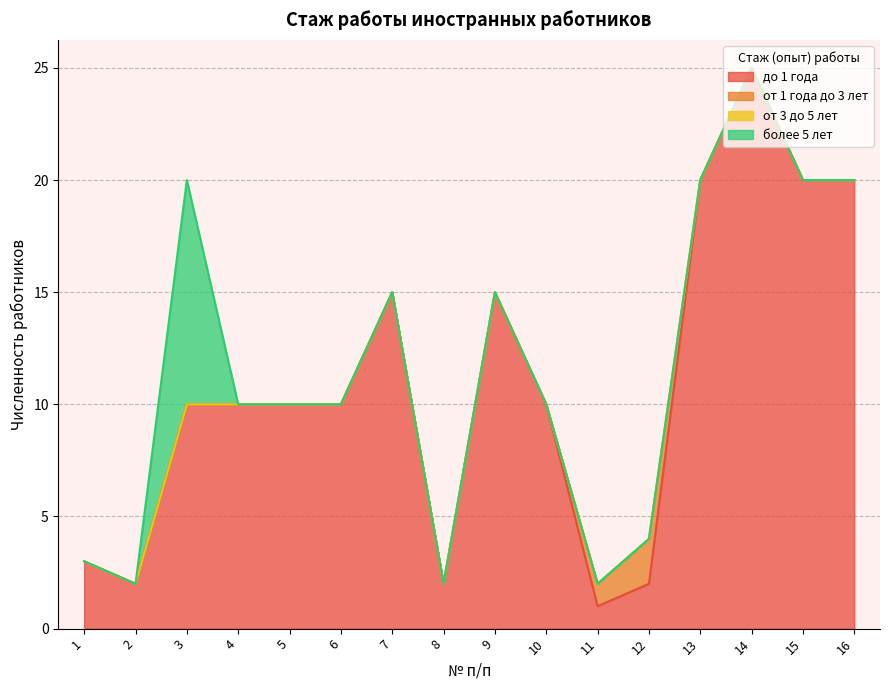

Reading left to right, extract all data points from this chart.

до 1 года: 3	2	10	10	10	10	15	2	15	10	1	2	20	25	20	20
от 1 года до 3 лет: 0	0	0	0	0	0	0	0	0	0	1	2	0	0	0	0
от 3 до 5 лет: 0	0	0	0	0	0	0	0	0	0	0	0	0	0	0	0
более 5 лет: 0	0	10	0	0	0	0	0	0	0	0	0	0	0	0	0